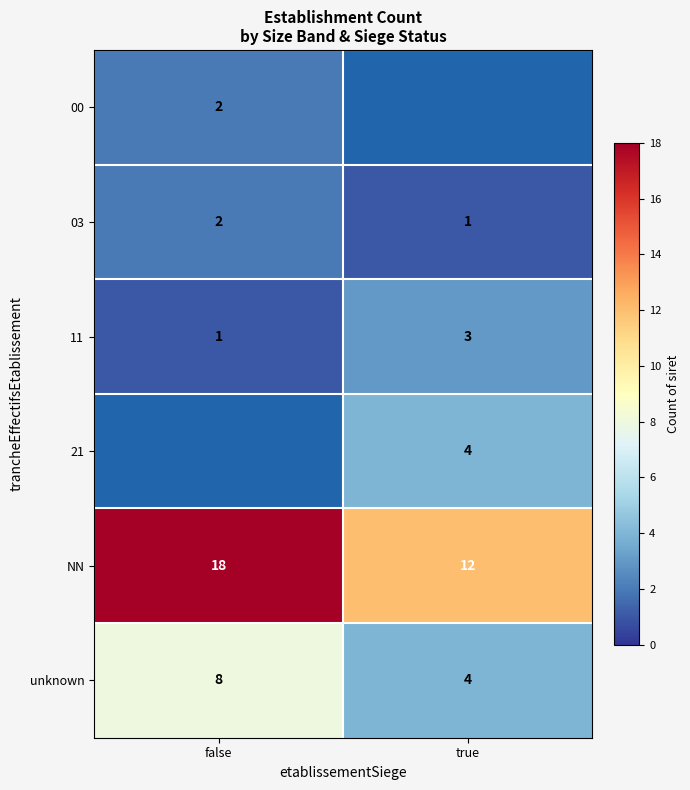

What is the average value of the unknown series?

6